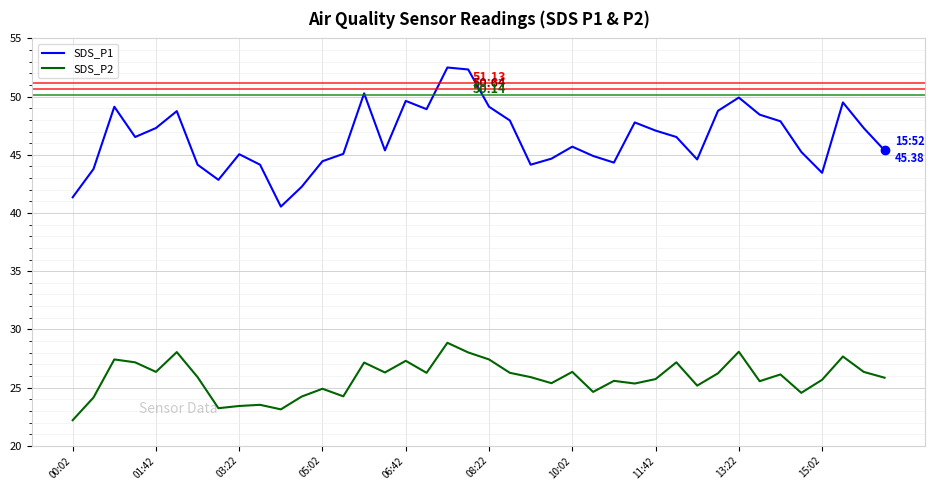

Rank the series by their maximum value, from highest to lowest.

SDS_P1, SDS_P2